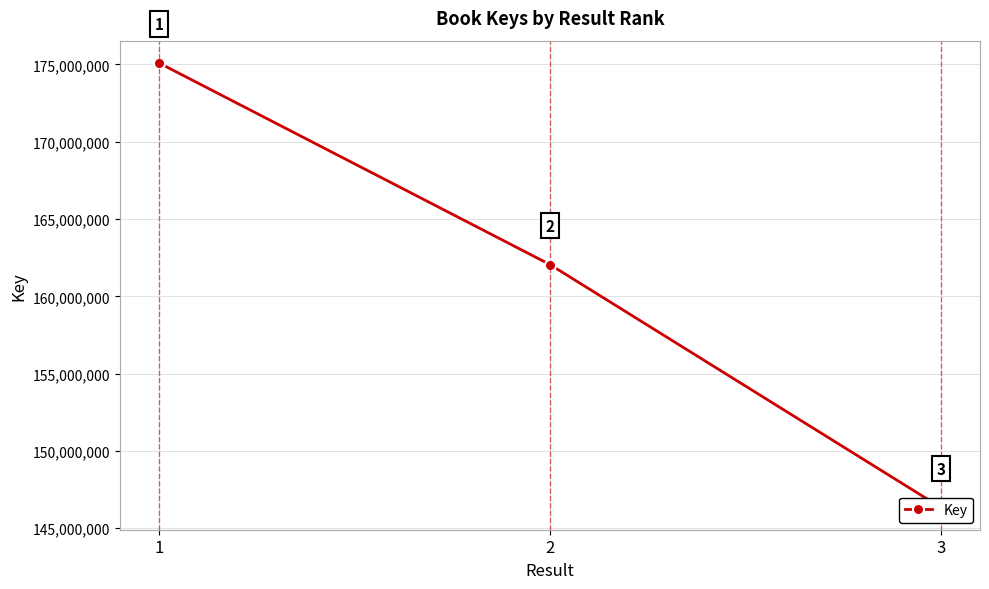

Is it true that the value at 2 is 162060546?

True